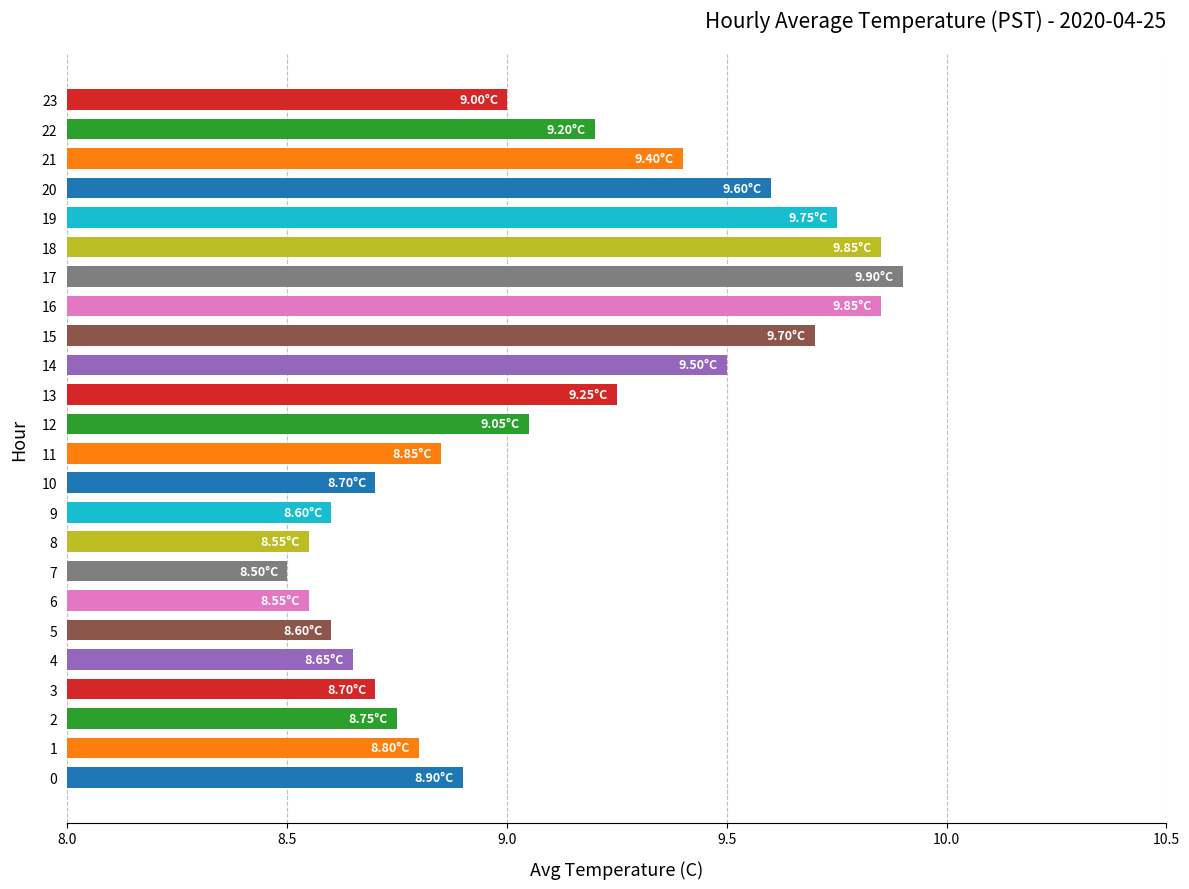

Which label corresponds to the largest value in the chart?

17